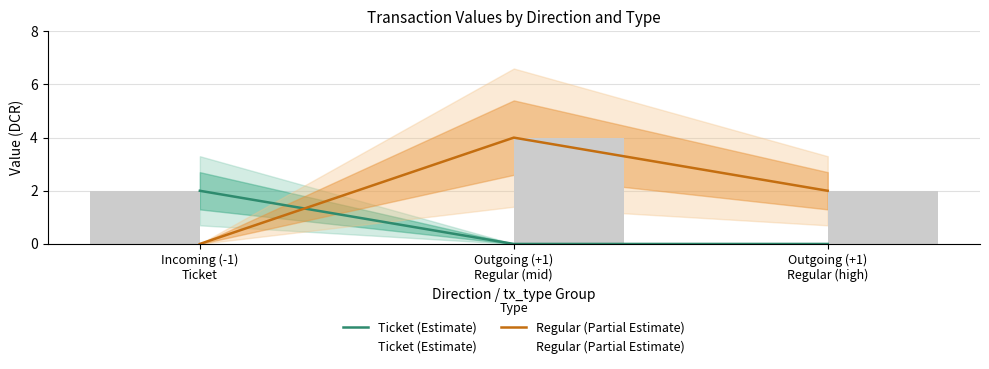

What is the difference between the Regular (Partial Estimate) values at Outgoing (+1)
Regular (high) and Outgoing (+1)
Regular (mid)?

2.0